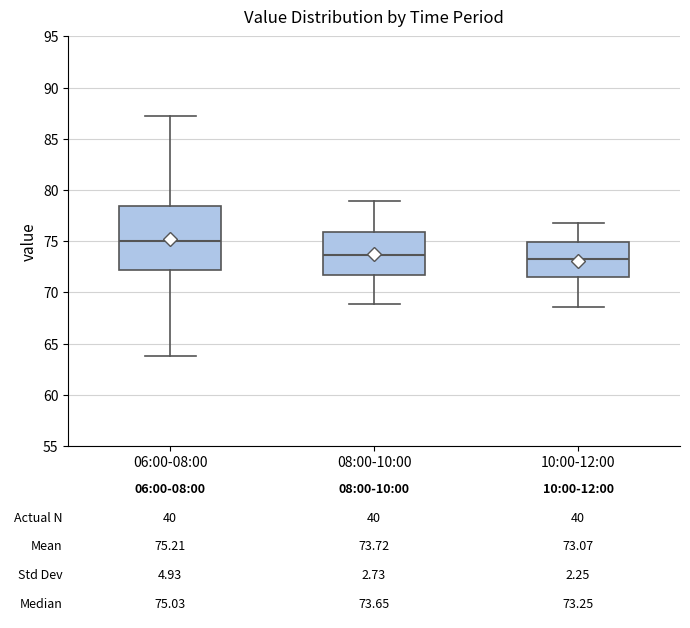

Comparing the boxes themselves (not the whiskers), which one is the tallest?

06:00-08:00